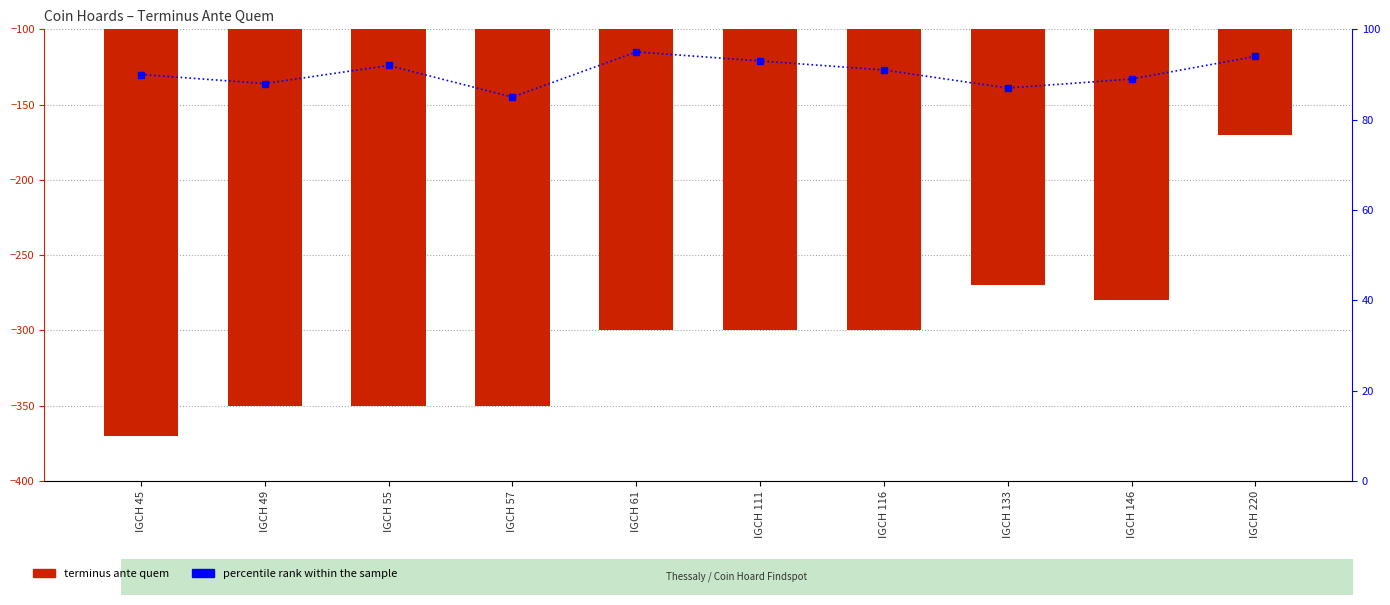

What is the maximum value shown in the chart?

95